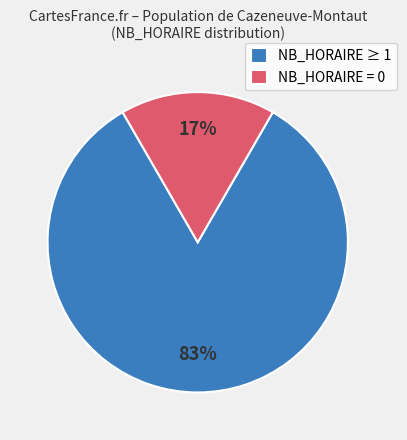

Which has a higher value, NB_HORAIRE = 0 or NB_HORAIRE ≥ 1?

NB_HORAIRE ≥ 1